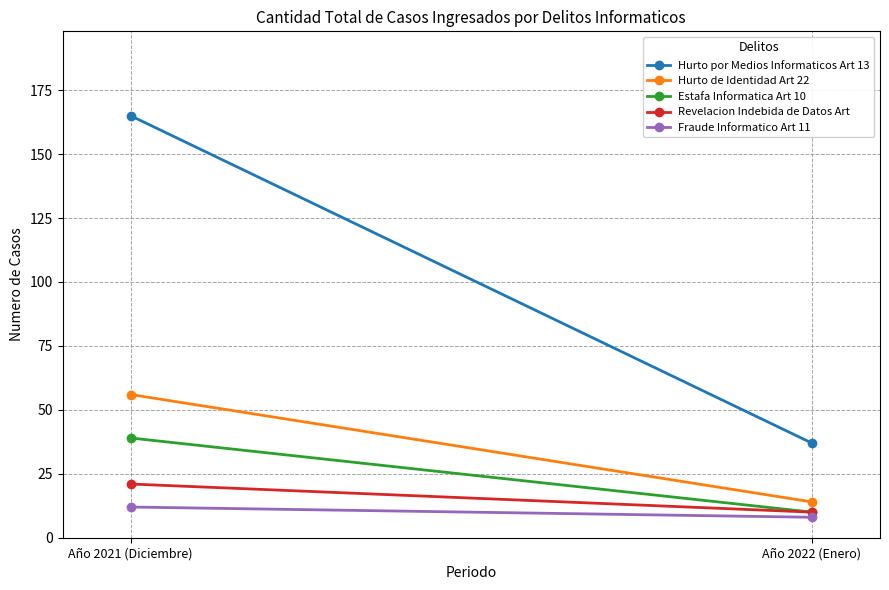

At which label is Hurto por Medios Informaticos Art 13 closest to 101?

Año 2021 (Diciembre)